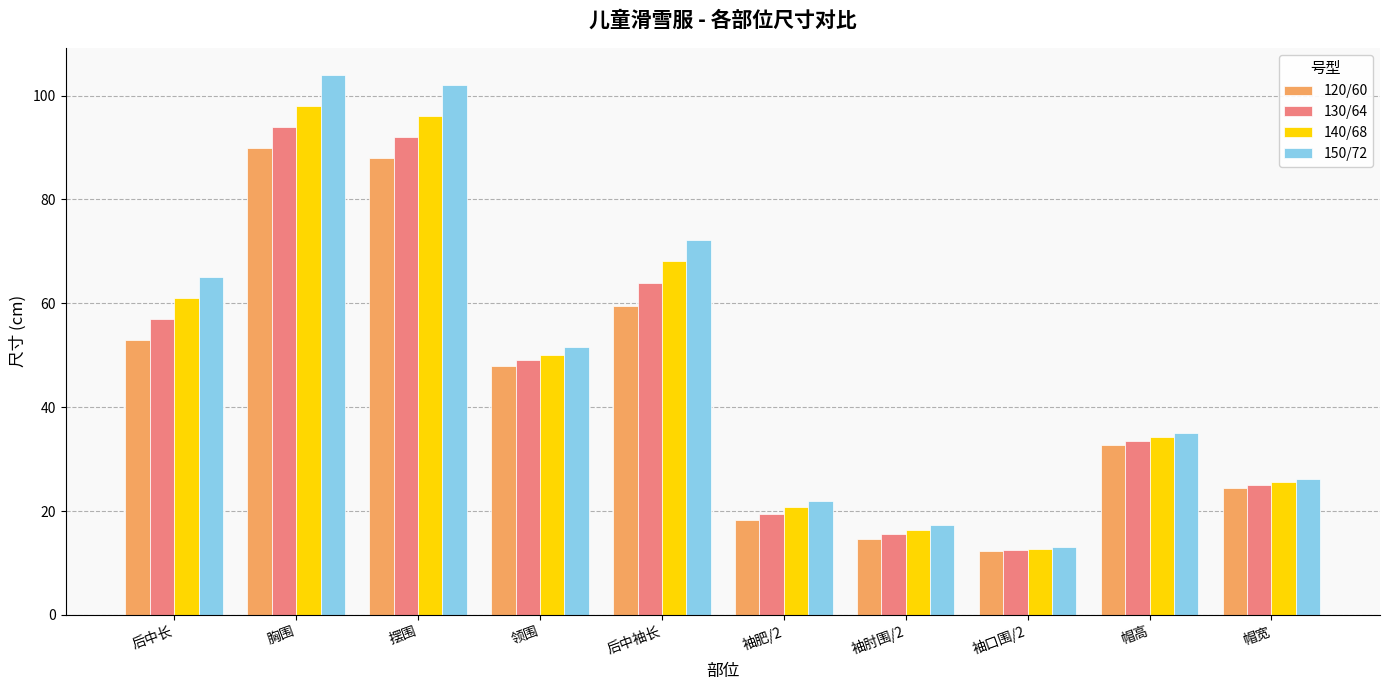

Is the value of 130/64 at 胸围 greater than the value of 150/72 at 帽宽?

Yes